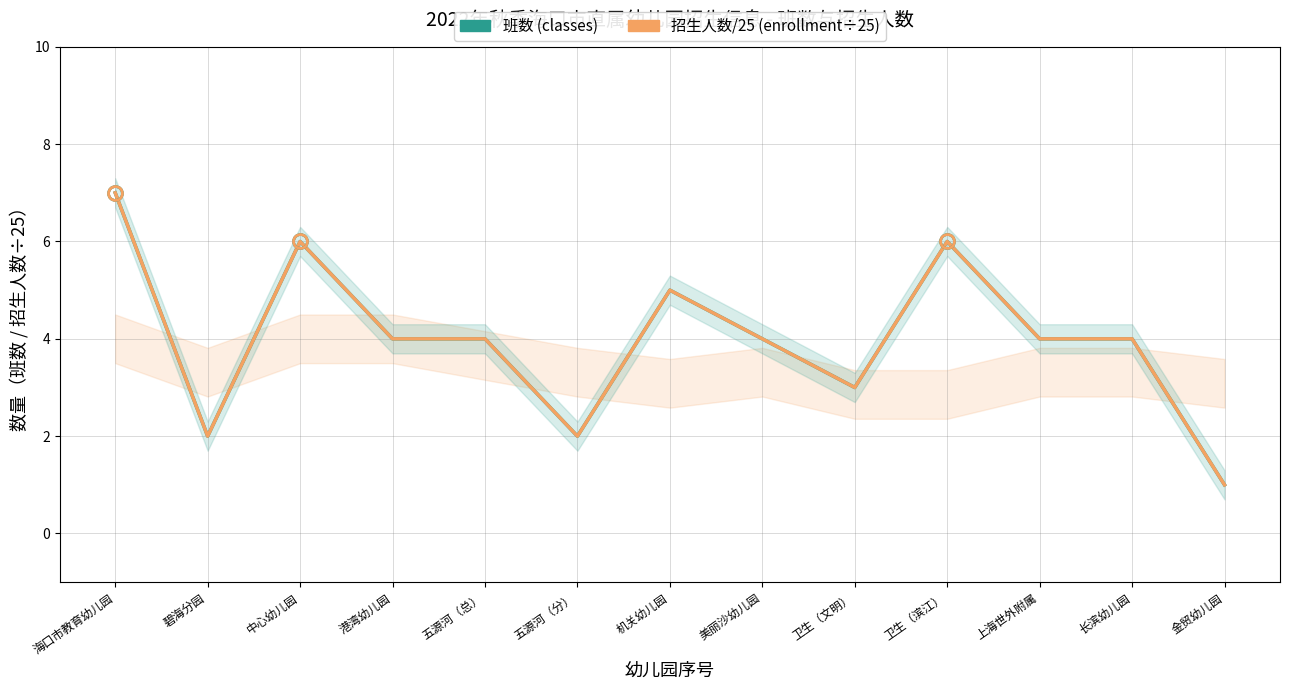

Which series changed the most between 美丽沙幼儿园 and 卫生（文明）?

班数 (classes)